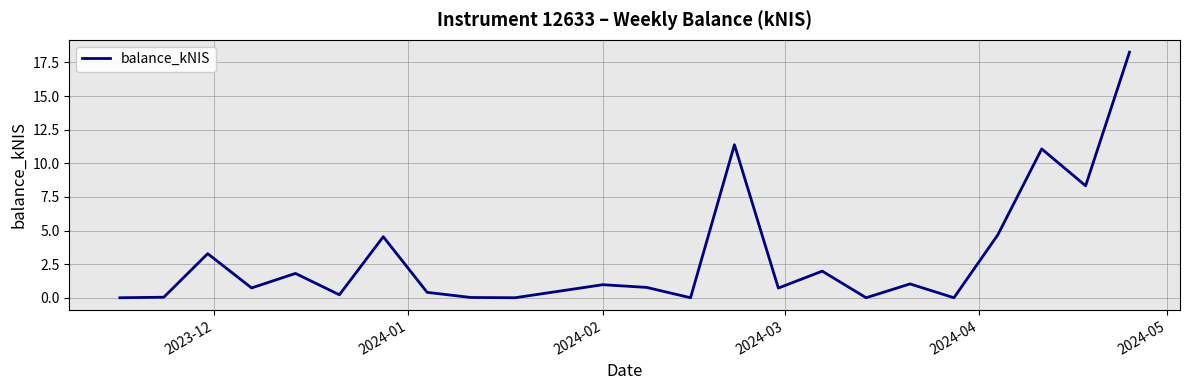

What is the maximum value shown in the chart?

18.3